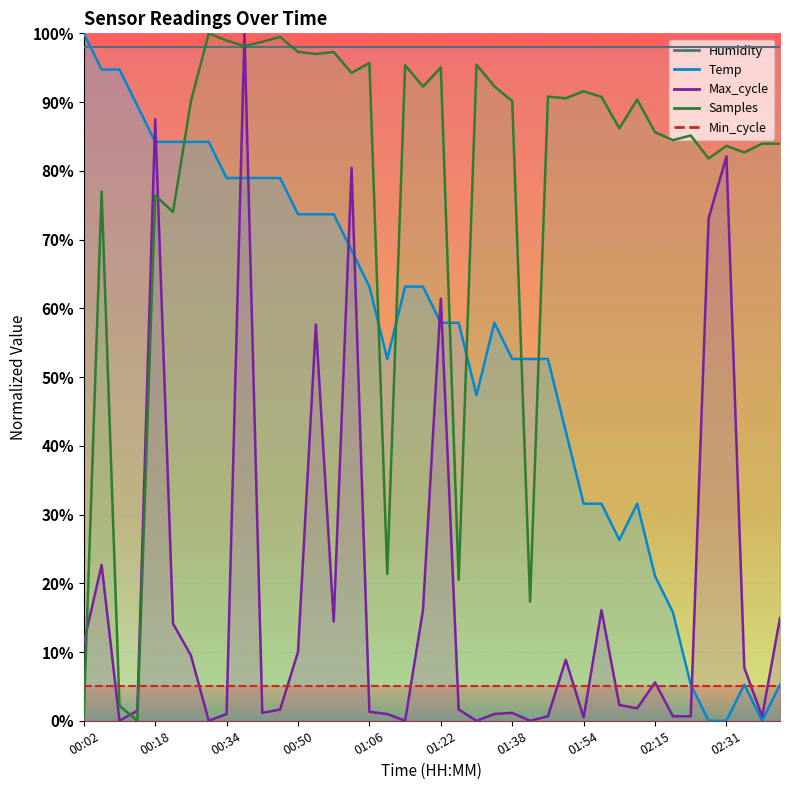

Reading right to left, extract all data points from this chart.

Temp: 02:43=5.3	02:39=0.0	02:35=5.3	02:31=0.0	02:27=0.0	02:23=5.3	02:19=15.8	02:15=21.1	02:07=31.6	02:02=26.3	01:58=31.6	01:54=31.6	01:50=42.1	01:46=52.6	01:42=52.6	01:38=52.6	01:34=57.9	01:30=47.4	01:26=57.9	01:22=57.9	01:18=63.2	01:14=63.2	01:10=52.6	01:06=63.2	01:02=68.4	00:58=73.7	00:54=73.7	00:50=73.7	00:46=78.9	00:42=78.9	00:38=78.9	00:34=78.9	00:30=84.2	00:26=84.2	00:22=84.2	00:18=84.2	00:14=89.5	00:10=94.7	00:06=94.7	00:02=100.0
Max_cycle: 02:43=14.9	02:39=0.7	02:35=7.7	02:31=82.1	02:27=73.1	02:23=0.7	02:19=0.7	02:15=5.6	02:07=1.8	02:02=2.3	01:58=16.1	01:54=0.5	01:50=8.9	01:46=0.7	01:42=0.0	01:38=1.1	01:34=1.0	01:30=0.0	01:26=1.6	01:22=61.4	01:18=16.1	01:14=0.0	01:10=1.0	01:06=1.3	01:02=80.5	00:58=14.4	00:54=57.6	00:50=10.0	00:46=1.6	00:42=1.1	00:38=100.0	00:34=1.0	00:30=0.0	00:26=9.5	00:22=14.1	00:18=87.5	00:14=1.5	00:10=0.0	00:06=22.7	00:02=11.3
Samples: 02:43=83.9	02:39=84.0	02:35=82.7	02:31=83.6	02:27=81.8	02:23=85.1	02:19=84.5	02:15=85.6	02:07=90.4	02:02=86.2	01:58=90.8	01:54=91.6	01:50=90.6	01:46=90.8	01:42=17.4	01:38=90.1	01:34=92.3	01:30=95.4	01:26=20.5	01:22=95.0	01:18=92.3	01:14=95.4	01:10=21.4	01:06=95.7	01:02=94.2	00:58=97.3	00:54=97.0	00:50=97.3	00:46=99.5	00:42=98.8	00:38=98.2	00:34=99.0	00:30=100.0	00:26=90.1	00:22=74.0	00:18=76.4	00:14=0.0	00:10=2.2	00:06=77.0	00:02=0.7